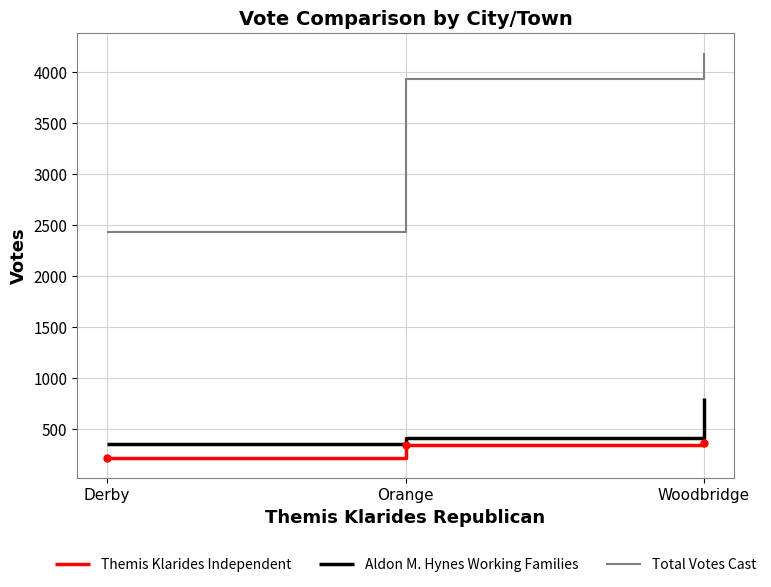

Reading right to left, what are all the values shown in this chart?

Themis Klarides Independent: Woodbridge=367	Orange=342	Derby=218
Aldon M. Hynes Working Families: Woodbridge=803	Orange=412	Derby=354
Total Votes Cast: Woodbridge=4190	Orange=3936	Derby=2436